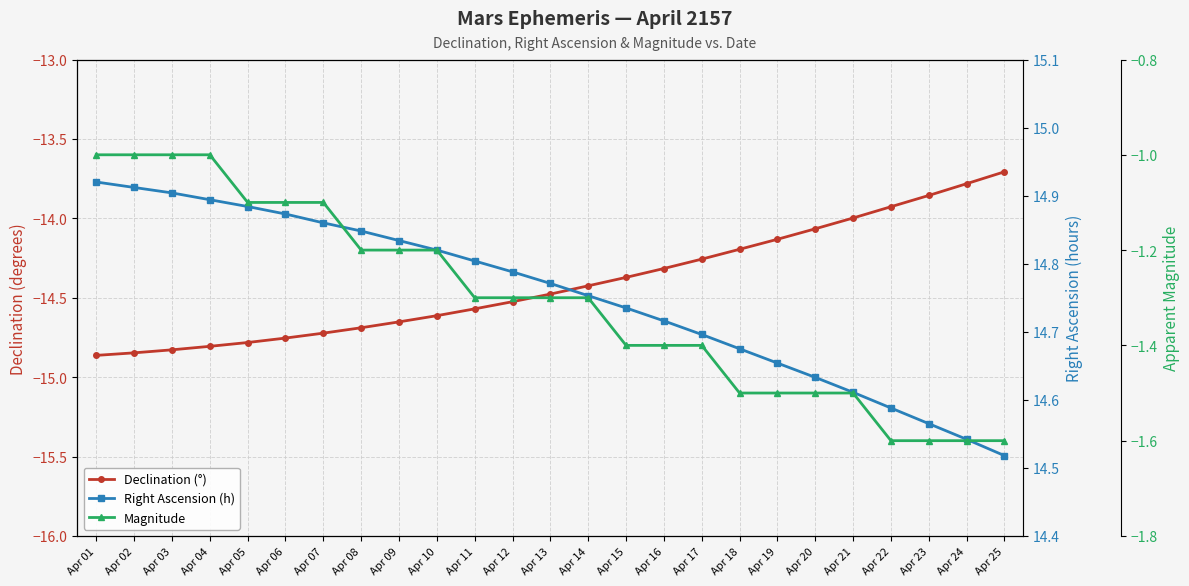

Which category has the lowest value across all series?

Apr 01